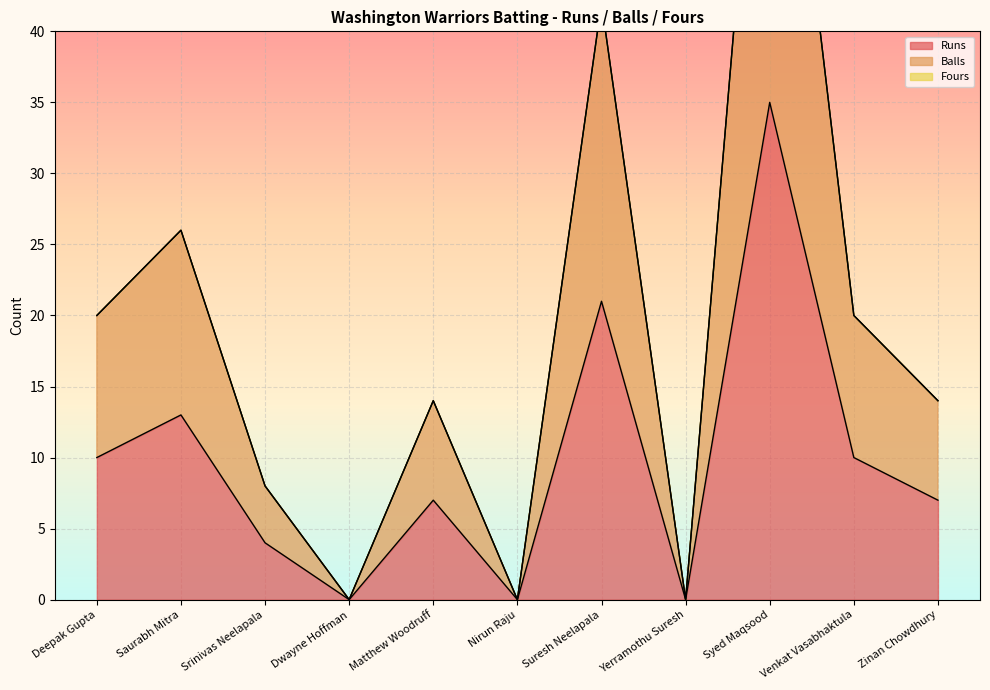

What is the difference between the Balls values at Srinivas Neelapala and Syed Maqsood?

62